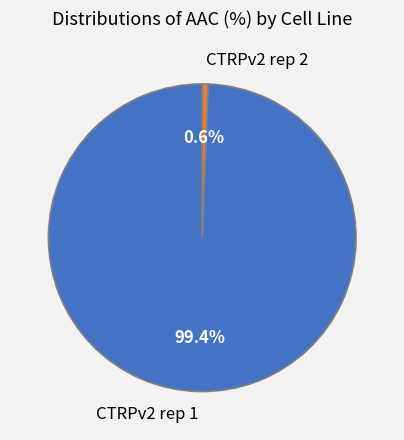

Is there any slice that represents more than half of the pie?

Yes